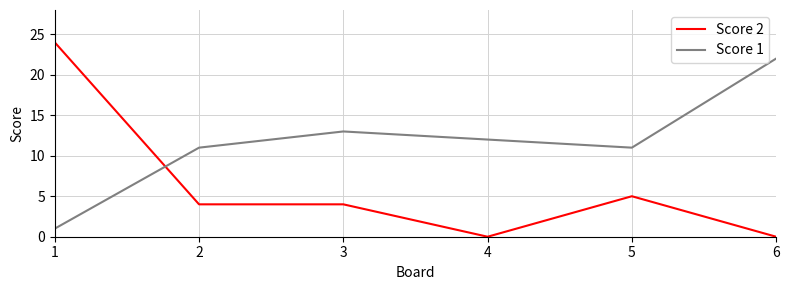

True or false: Score 1 and Score 2 cross at least once.

True